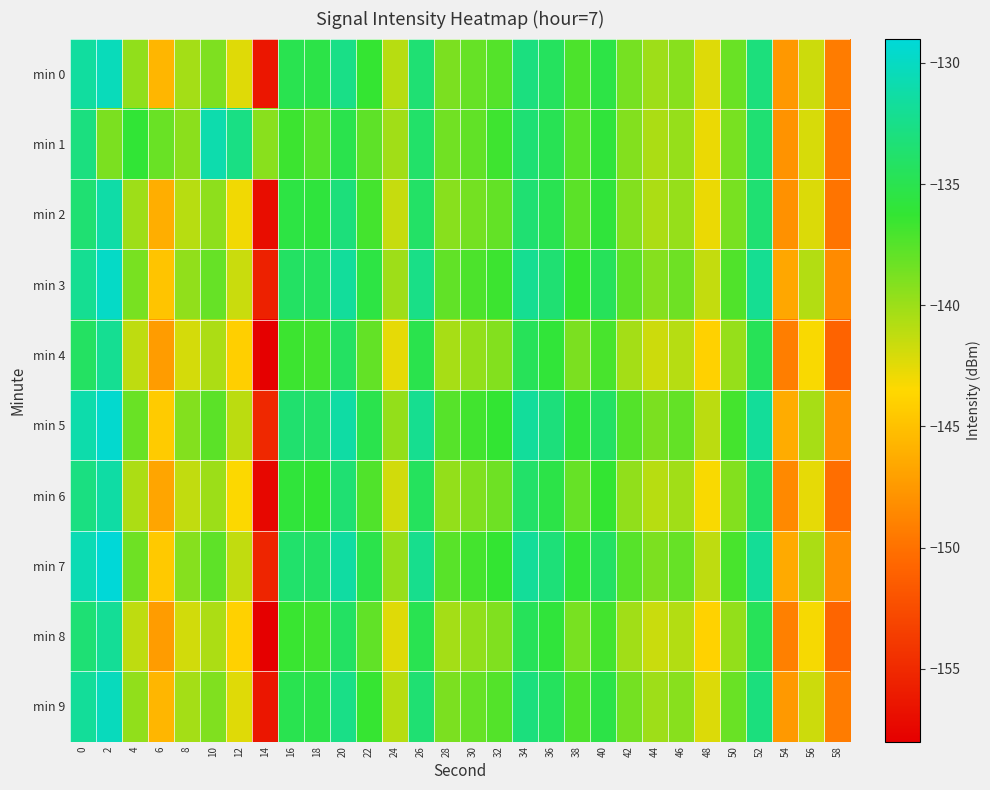

List the series in order of their peak value, lowest first.

min 4, min 8, min 6, min 2, min 1, min 0, min 9, min 3, min 5, min 7